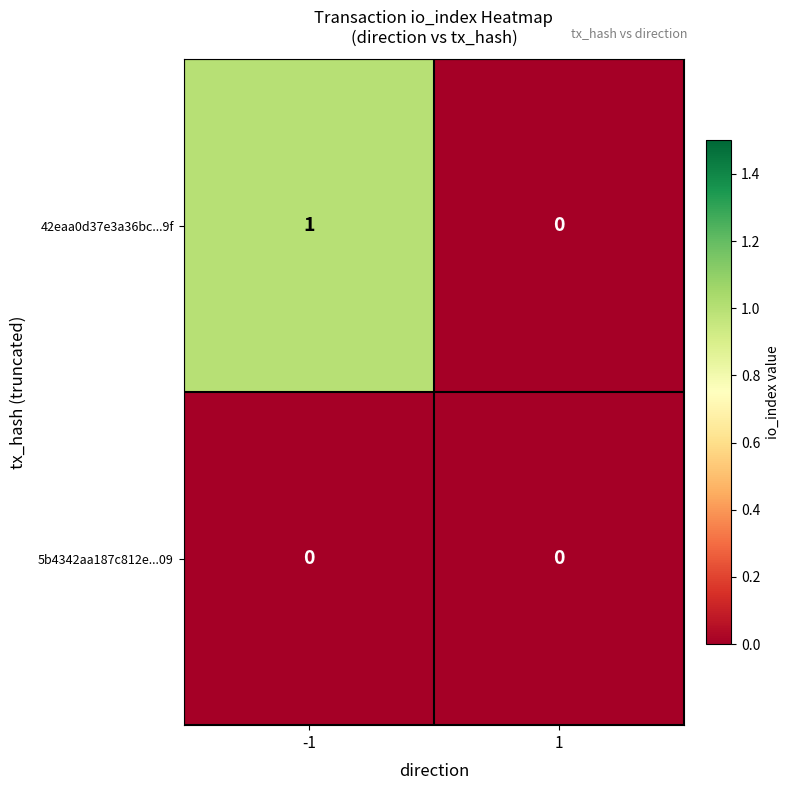

Which series has the widest spread of values?

42eaa0d37e3a36bc...9f